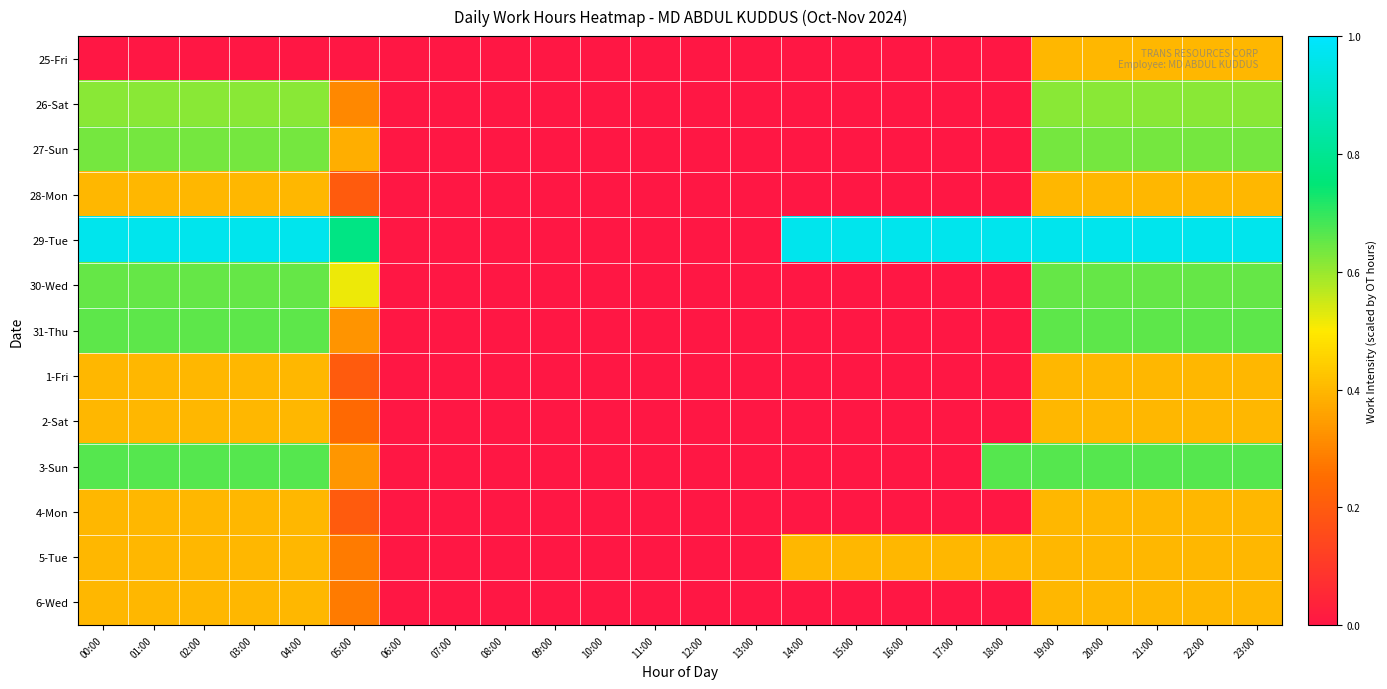

Reading left to right, what are all the values shown in this chart?

25-Fri: 00:00=0.0	01:00=0.0	02:00=0.0	03:00=0.0	04:00=0.0	05:00=0.0	06:00=0.0	07:00=0.0	08:00=0.0	09:00=0.0	10:00=0.0	11:00=0.0	12:00=0.0	13:00=0.0	14:00=0.0	15:00=0.0	16:00=0.0	17:00=0.0	18:00=0.0	19:00=0.4	20:00=0.4	21:00=0.4	22:00=0.4	23:00=0.4
26-Sat: 00:00=0.6	01:00=0.6	02:00=0.6	03:00=0.6	04:00=0.6	05:00=0.3	06:00=0.0	07:00=0.0	08:00=0.0	09:00=0.0	10:00=0.0	11:00=0.0	12:00=0.0	13:00=0.0	14:00=0.0	15:00=0.0	16:00=0.0	17:00=0.0	18:00=0.0	19:00=0.6	20:00=0.6	21:00=0.6	22:00=0.6	23:00=0.6
27-Sun: 00:00=0.6	01:00=0.6	02:00=0.6	03:00=0.6	04:00=0.6	05:00=0.4	06:00=0.0	07:00=0.0	08:00=0.0	09:00=0.0	10:00=0.0	11:00=0.0	12:00=0.0	13:00=0.0	14:00=0.0	15:00=0.0	16:00=0.0	17:00=0.0	18:00=0.0	19:00=0.6	20:00=0.6	21:00=0.6	22:00=0.6	23:00=0.6
28-Mon: 00:00=0.4	01:00=0.4	02:00=0.4	03:00=0.4	04:00=0.4	05:00=0.2	06:00=0.0	07:00=0.0	08:00=0.0	09:00=0.0	10:00=0.0	11:00=0.0	12:00=0.0	13:00=0.0	14:00=0.0	15:00=0.0	16:00=0.0	17:00=0.0	18:00=0.0	19:00=0.4	20:00=0.4	21:00=0.4	22:00=0.4	23:00=0.4
29-Tue: 00:00=1.0	01:00=1.0	02:00=1.0	03:00=1.0	04:00=1.0	05:00=0.8	06:00=0.0	07:00=0.0	08:00=0.0	09:00=0.0	10:00=0.0	11:00=0.0	12:00=0.0	13:00=0.0	14:00=1.0	15:00=1.0	16:00=1.0	17:00=1.0	18:00=1.0	19:00=1.0	20:00=1.0	21:00=1.0	22:00=1.0	23:00=1.0
30-Wed: 00:00=0.6	01:00=0.6	02:00=0.6	03:00=0.6	04:00=0.6	05:00=0.5	06:00=0.0	07:00=0.0	08:00=0.0	09:00=0.0	10:00=0.0	11:00=0.0	12:00=0.0	13:00=0.0	14:00=0.0	15:00=0.0	16:00=0.0	17:00=0.0	18:00=0.0	19:00=0.6	20:00=0.6	21:00=0.6	22:00=0.6	23:00=0.6
31-Thu: 00:00=0.7	01:00=0.7	02:00=0.7	03:00=0.7	04:00=0.7	05:00=0.3	06:00=0.0	07:00=0.0	08:00=0.0	09:00=0.0	10:00=0.0	11:00=0.0	12:00=0.0	13:00=0.0	14:00=0.0	15:00=0.0	16:00=0.0	17:00=0.0	18:00=0.0	19:00=0.7	20:00=0.7	21:00=0.7	22:00=0.7	23:00=0.7
1-Fri: 00:00=0.4	01:00=0.4	02:00=0.4	03:00=0.4	04:00=0.4	05:00=0.2	06:00=0.0	07:00=0.0	08:00=0.0	09:00=0.0	10:00=0.0	11:00=0.0	12:00=0.0	13:00=0.0	14:00=0.0	15:00=0.0	16:00=0.0	17:00=0.0	18:00=0.0	19:00=0.4	20:00=0.4	21:00=0.4	22:00=0.4	23:00=0.4
2-Sat: 00:00=0.4	01:00=0.4	02:00=0.4	03:00=0.4	04:00=0.4	05:00=0.2	06:00=0.0	07:00=0.0	08:00=0.0	09:00=0.0	10:00=0.0	11:00=0.0	12:00=0.0	13:00=0.0	14:00=0.0	15:00=0.0	16:00=0.0	17:00=0.0	18:00=0.0	19:00=0.4	20:00=0.4	21:00=0.4	22:00=0.4	23:00=0.4
3-Sun: 00:00=0.7	01:00=0.7	02:00=0.7	03:00=0.7	04:00=0.7	05:00=0.3	06:00=0.0	07:00=0.0	08:00=0.0	09:00=0.0	10:00=0.0	11:00=0.0	12:00=0.0	13:00=0.0	14:00=0.0	15:00=0.0	16:00=0.0	17:00=0.0	18:00=0.7	19:00=0.7	20:00=0.7	21:00=0.7	22:00=0.7	23:00=0.7
4-Mon: 00:00=0.4	01:00=0.4	02:00=0.4	03:00=0.4	04:00=0.4	05:00=0.2	06:00=0.0	07:00=0.0	08:00=0.0	09:00=0.0	10:00=0.0	11:00=0.0	12:00=0.0	13:00=0.0	14:00=0.0	15:00=0.0	16:00=0.0	17:00=0.0	18:00=0.0	19:00=0.4	20:00=0.4	21:00=0.4	22:00=0.4	23:00=0.4
5-Tue: 00:00=0.4	01:00=0.4	02:00=0.4	03:00=0.4	04:00=0.4	05:00=0.3	06:00=0.0	07:00=0.0	08:00=0.0	09:00=0.0	10:00=0.0	11:00=0.0	12:00=0.0	13:00=0.0	14:00=0.4	15:00=0.4	16:00=0.4	17:00=0.4	18:00=0.4	19:00=0.4	20:00=0.4	21:00=0.4	22:00=0.4	23:00=0.4
6-Wed: 00:00=0.4	01:00=0.4	02:00=0.4	03:00=0.4	04:00=0.4	05:00=0.3	06:00=0.0	07:00=0.0	08:00=0.0	09:00=0.0	10:00=0.0	11:00=0.0	12:00=0.0	13:00=0.0	14:00=0.0	15:00=0.0	16:00=0.0	17:00=0.0	18:00=0.0	19:00=0.4	20:00=0.4	21:00=0.4	22:00=0.4	23:00=0.4